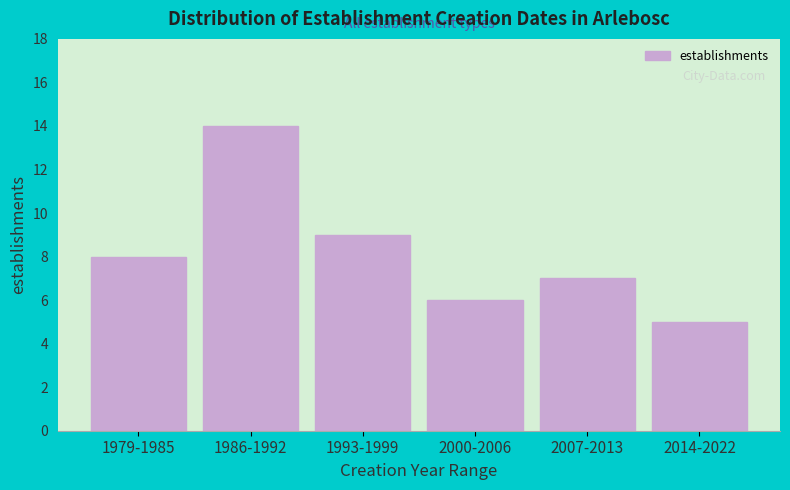

Reading left to right, transcribe all the data shown in this chart.

1979-1985=8	1986-1992=14	1993-1999=9	2000-2006=6	2007-2013=7	2014-2022=5